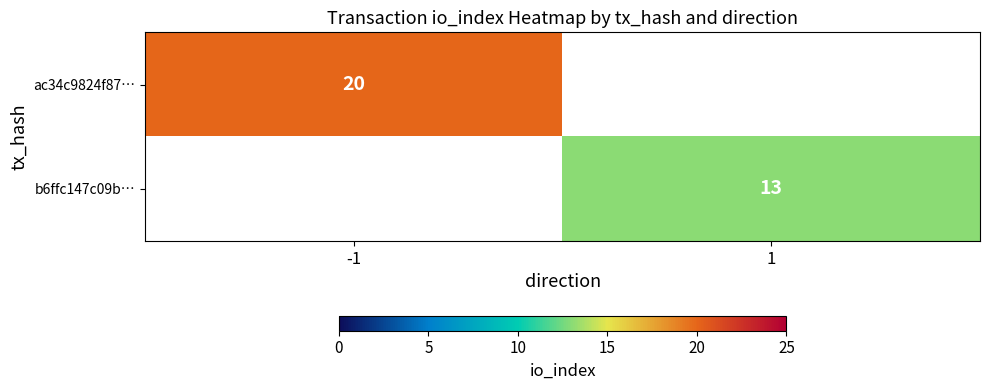

The ac34c9824f87… series shows 20 at -1. True or false?

True